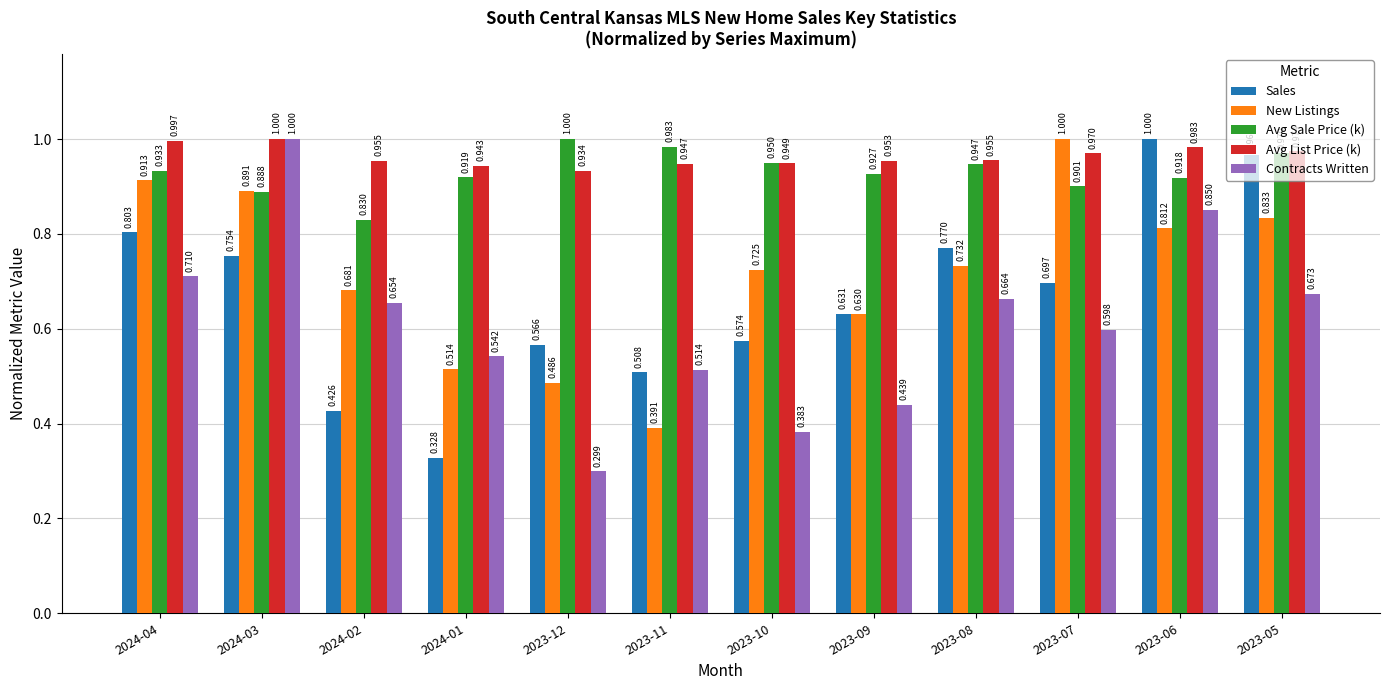

Which series has the largest total across all categories?

Avg List Price (k)